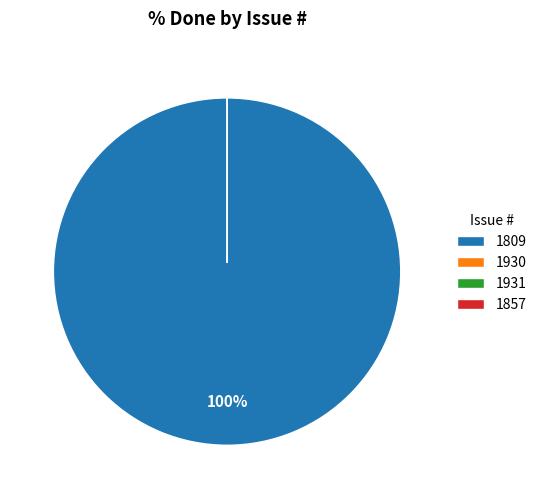

Which category has the biggest portion of the pie?

1809